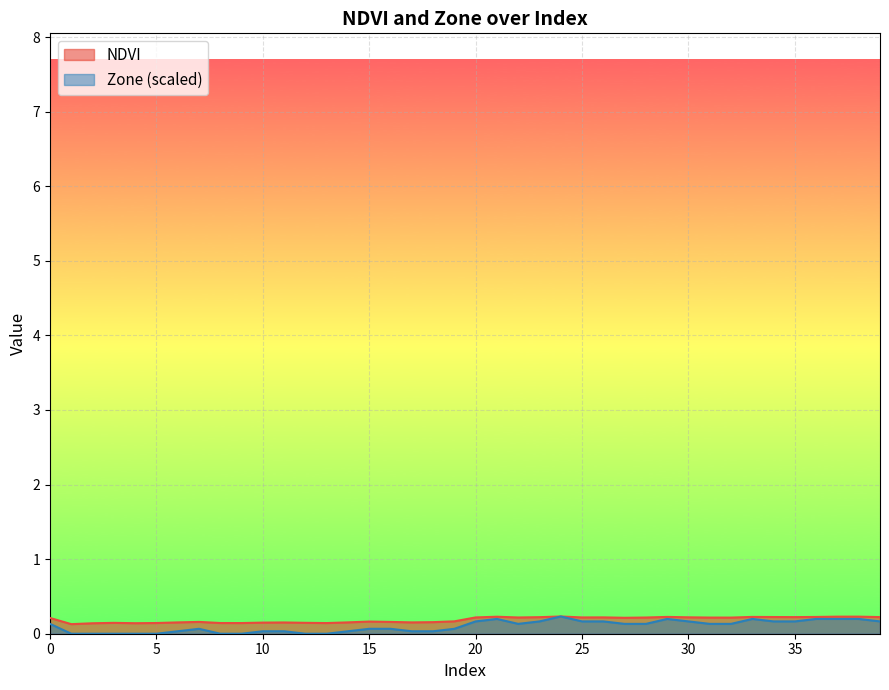

List the labels in order of NDVI value, smallest first.

1, 2, 4, 13, 9, 8, 5, 3, 12, 10, 11, 6, 17, 14, 18, 16, 7, 15, 19, 0, 27, 32, 31, 28, 22, 25, 20, 26, 30, 23, 35, 39, 34, 36, 33, 29, 21, 37, 38, 24